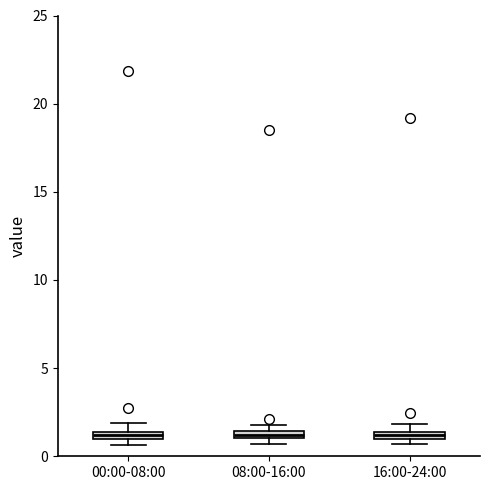

Where is the lower edge of the box for 16:00-24:00 on the y-axis? The values are not printed on the chart, so give them approximately, as read against the axis.

1.0